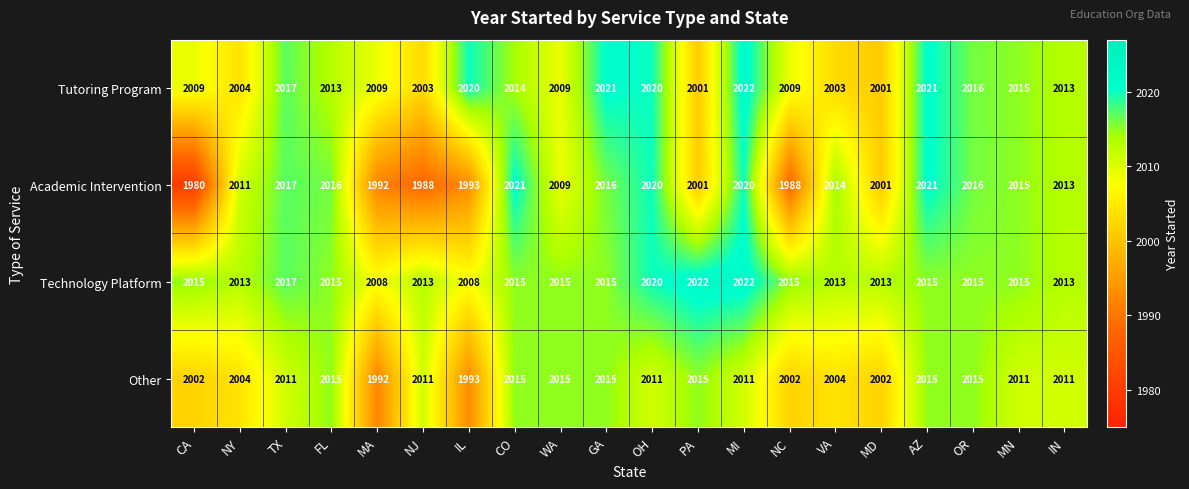

Where does the Tutoring Program series first go above 2013?

TX